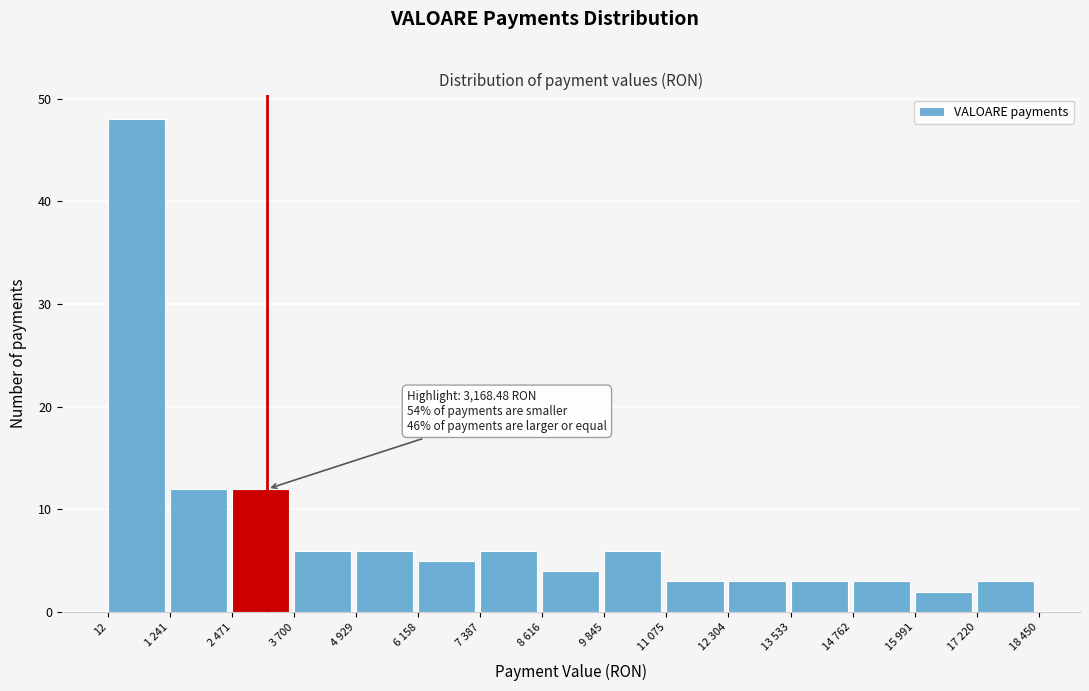

Reading left to right, what are all the values shown in this chart?

48	12	12	6	6	5	6	4	6	3	3	3	3	2	3